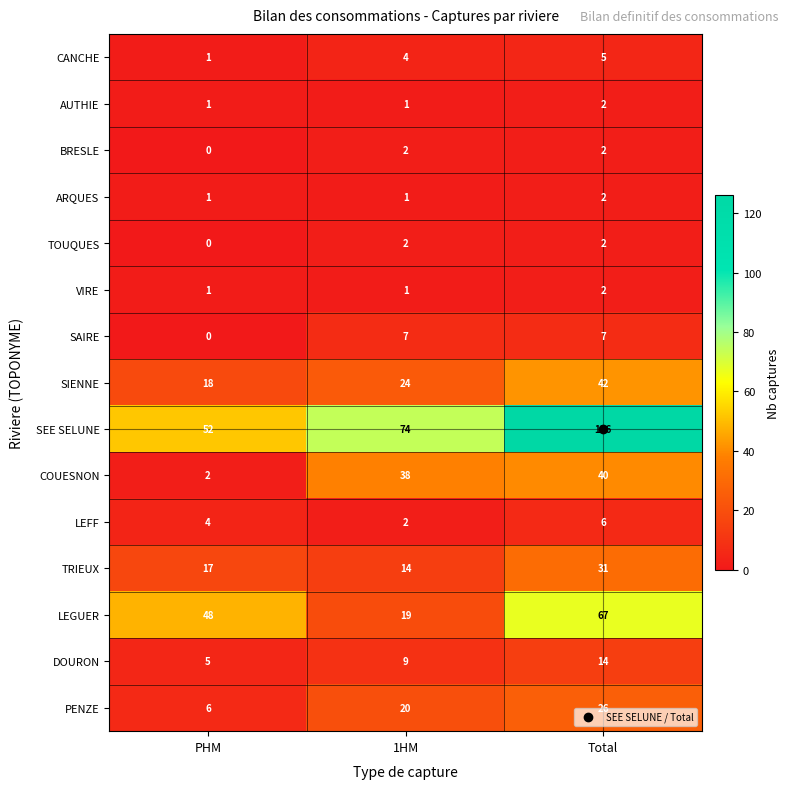

The value of TOUQUES at 1HM is 2. True or false?

True